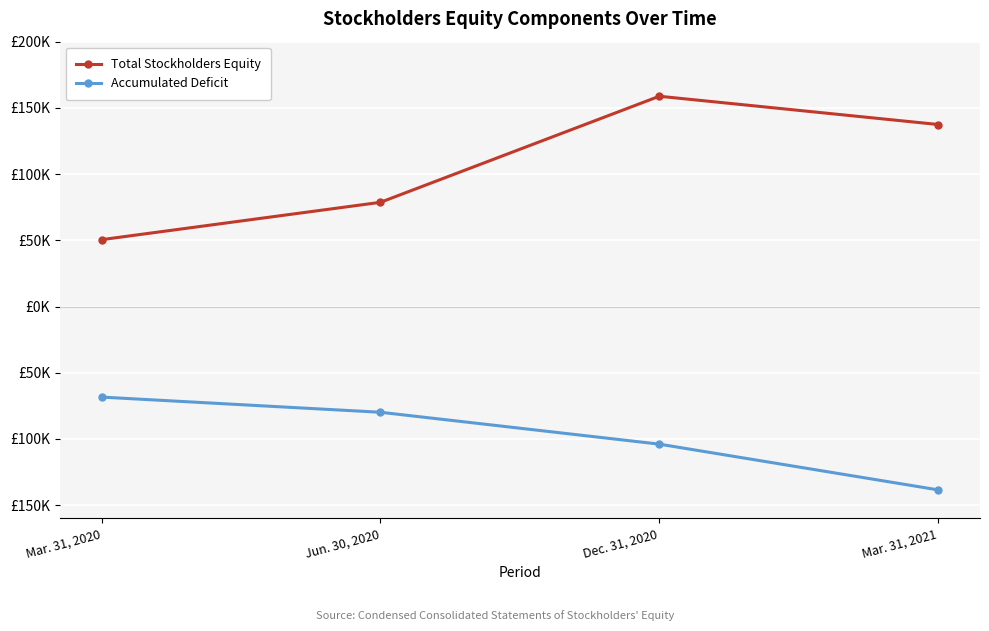

What are all the series names shown in the legend?

Total Stockholders Equity, Accumulated Deficit